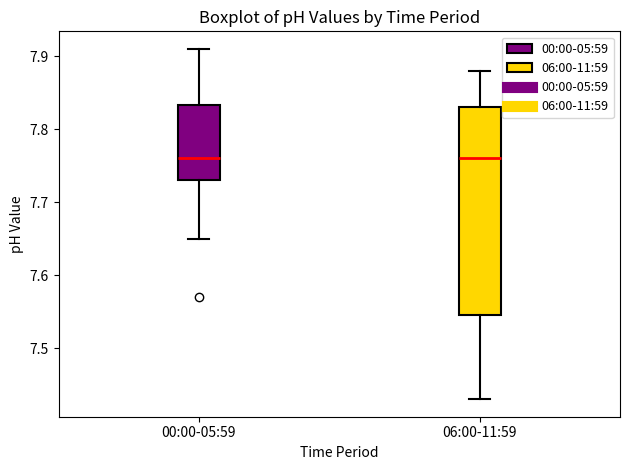

Where is the upper edge of the box for 00:00-05:59 on the y-axis? The values are not printed on the chart, so give them approximately, as read against the axis.

7.83